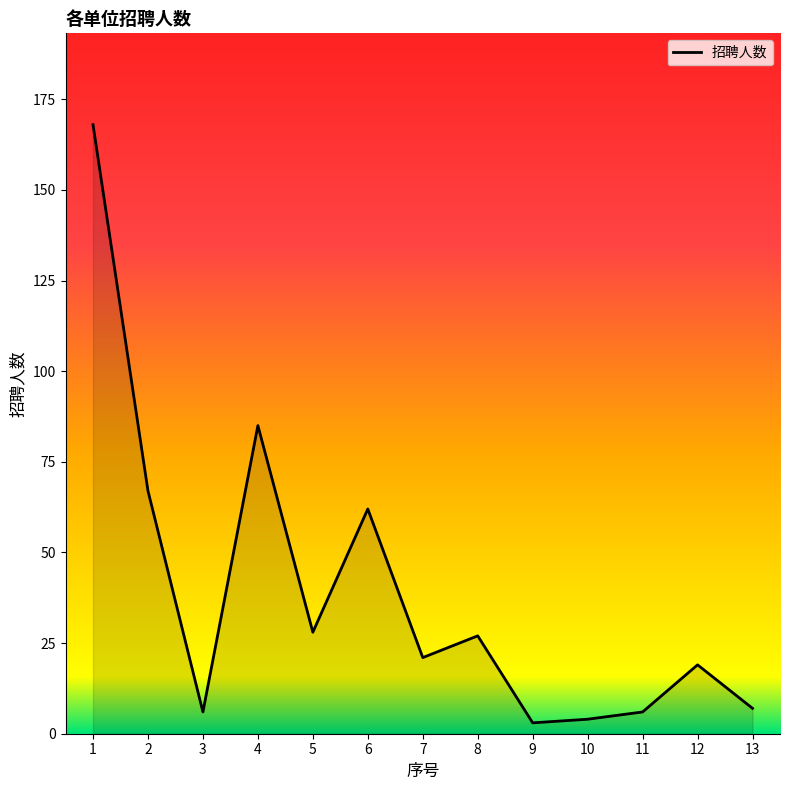

The chart shows a value of 168 at 1. True or false?

True